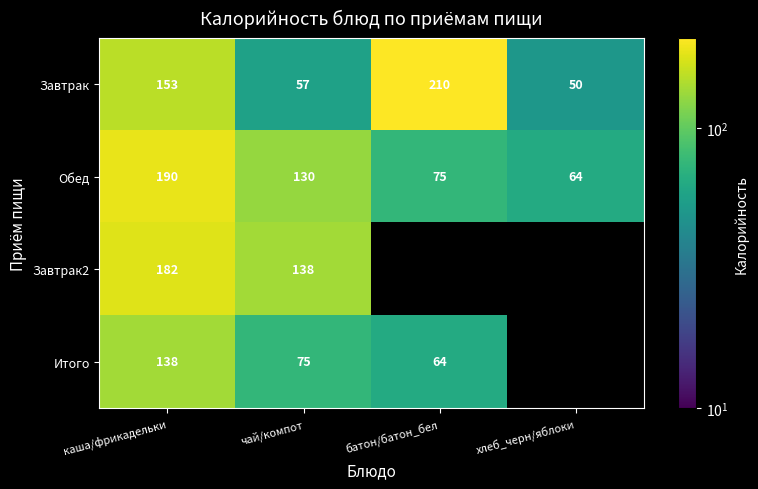

What is the greatest value displayed?

210.0